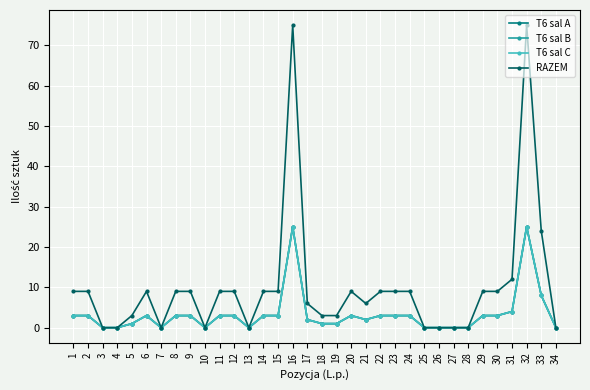

True or false: T6 sal C has a value of 3 at 20.

True